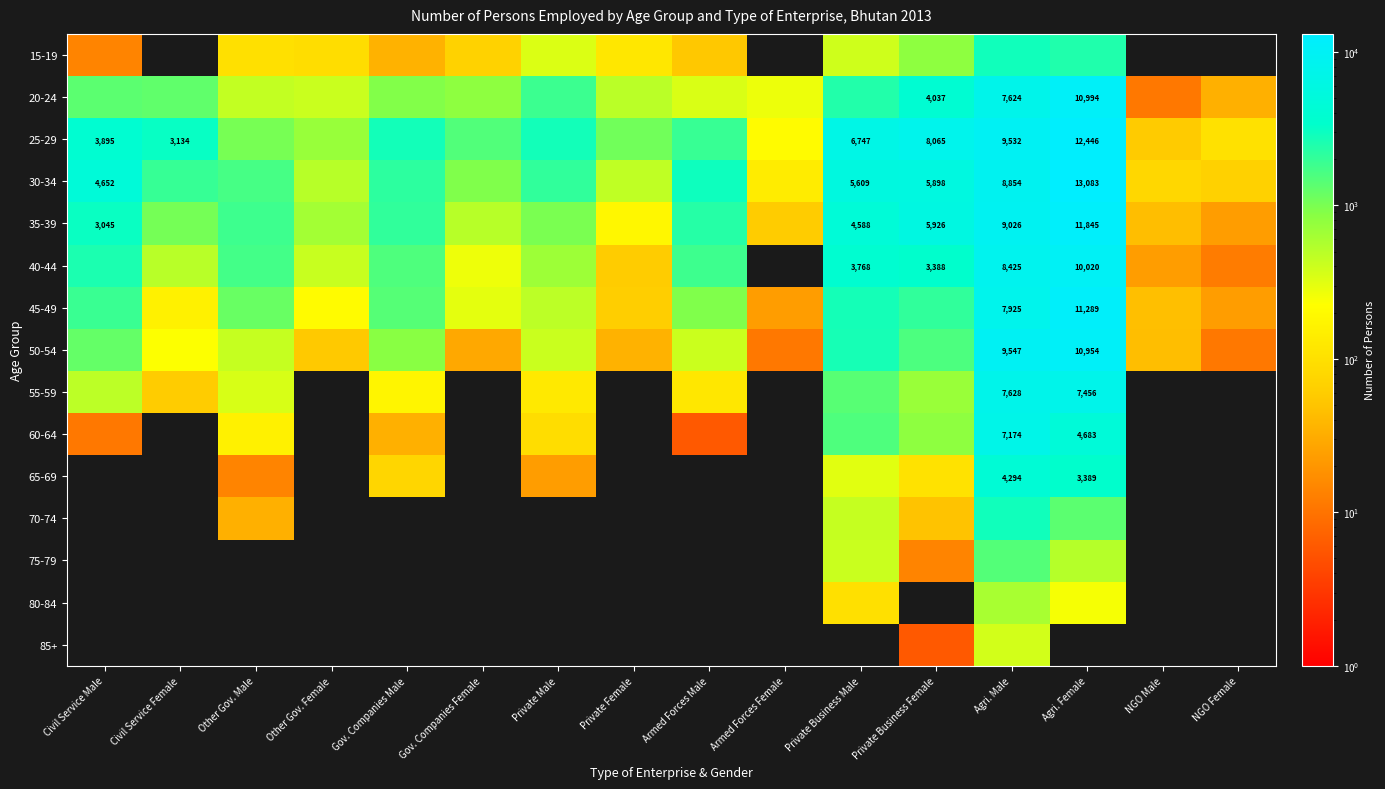

The 35-39 series shows 6787 at Private Business Male. True or false?

False